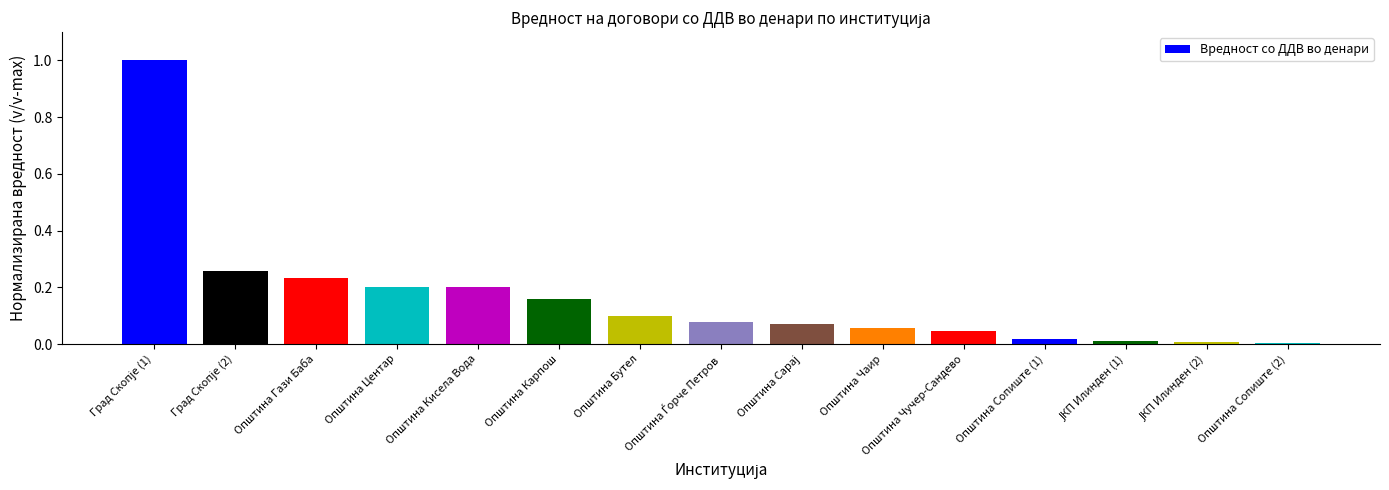

What is the sum of all values?

2.4